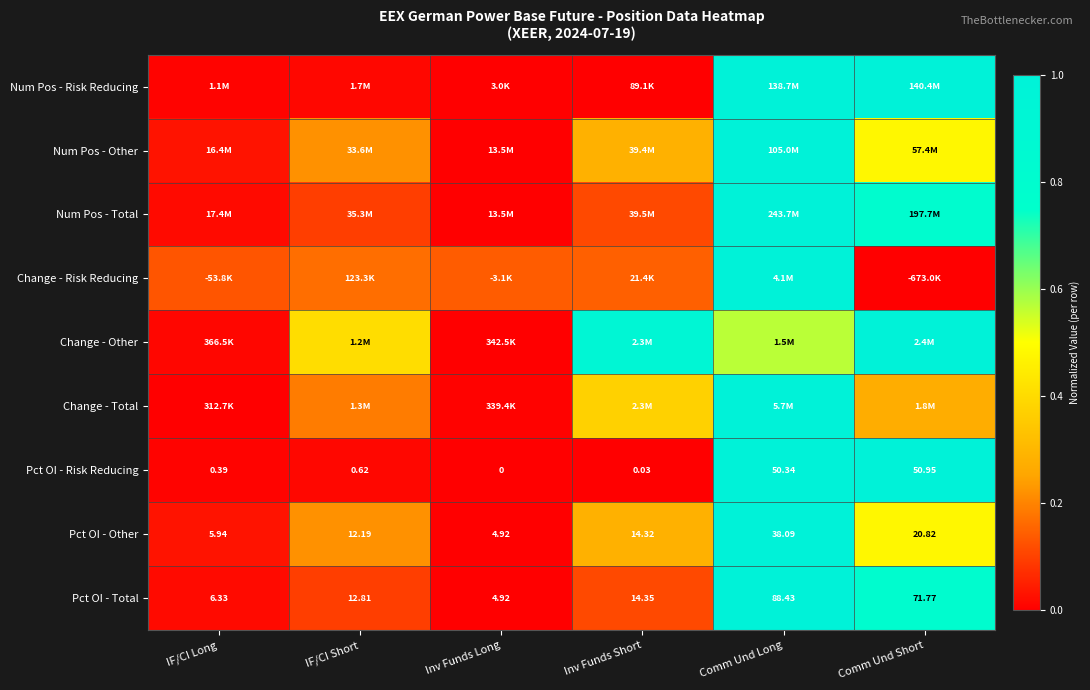

At which label is Pct OI - Risk Reducing closest to 25?

IF/CI Short